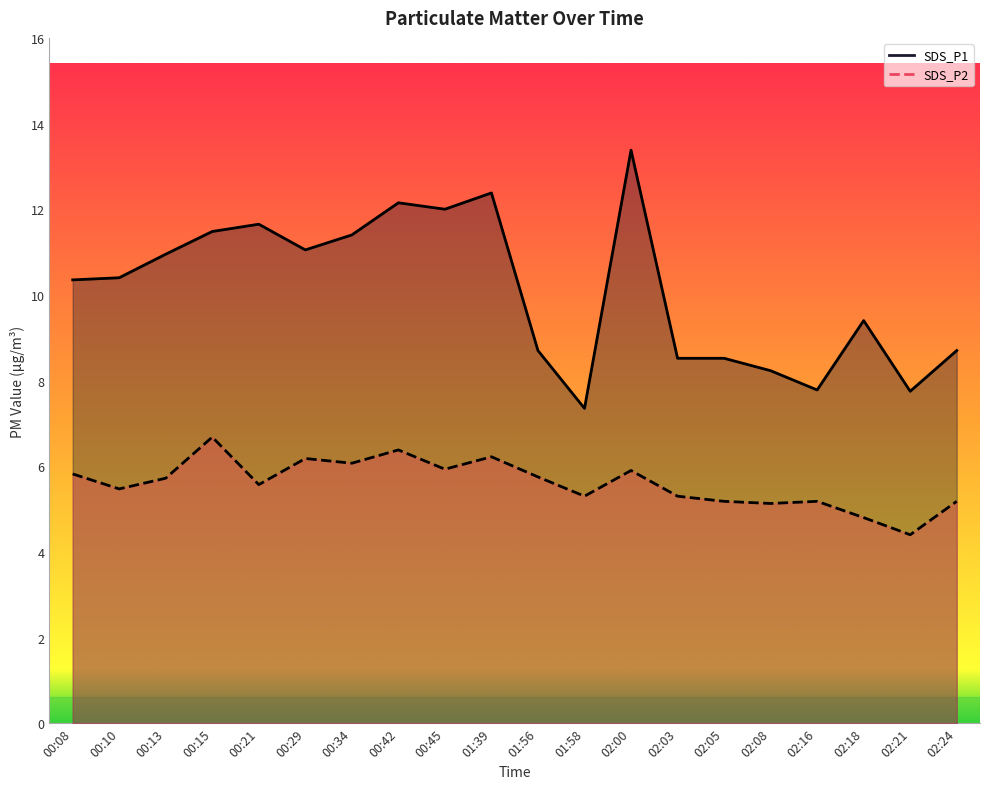

The SDS_P1 series shows 12.4 at 02:08. True or false?

False